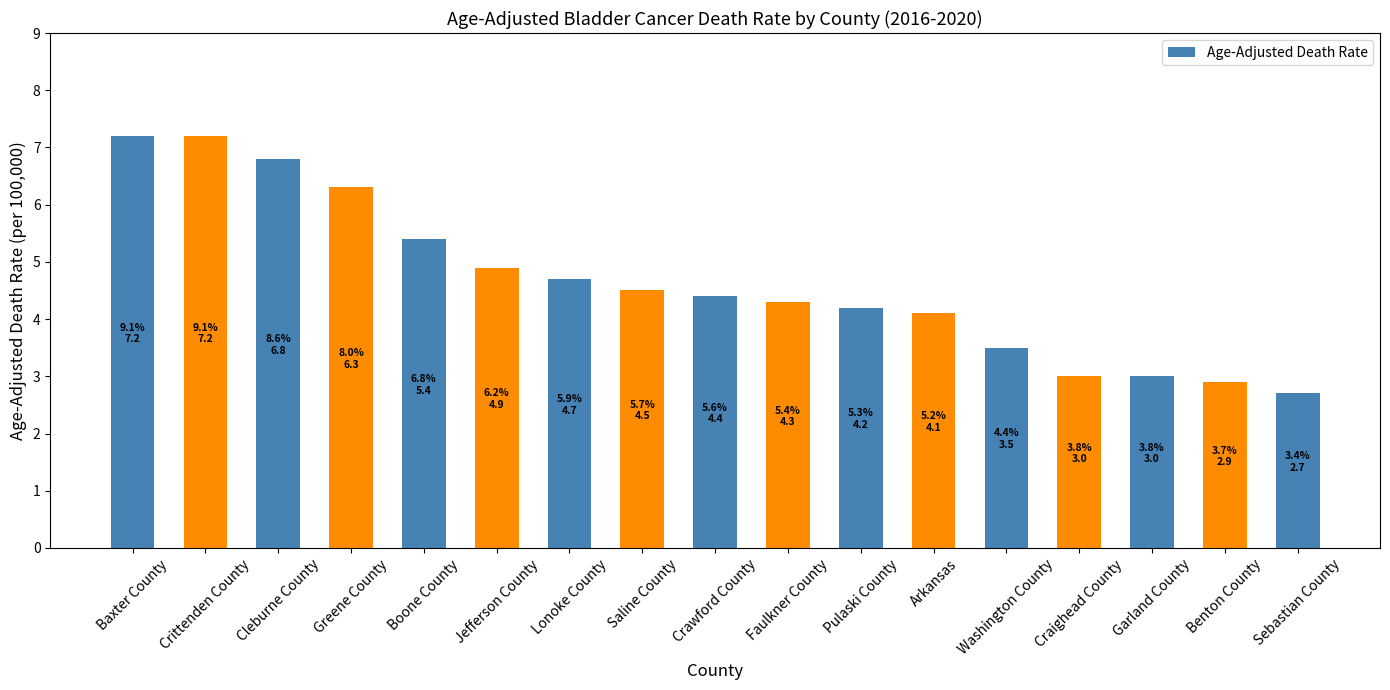

Reading left to right, what are all the values shown in this chart?

Baxter County=7.2	Crittenden County=7.2	Cleburne County=6.8	Greene County=6.3	Boone County=5.4	Jefferson County=4.9	Lonoke County=4.7	Saline County=4.5	Crawford County=4.4	Faulkner County=4.3	Pulaski County=4.2	Arkansas=4.1	Washington County=3.5	Craighead County=3.0	Garland County=3.0	Benton County=2.9	Sebastian County=2.7